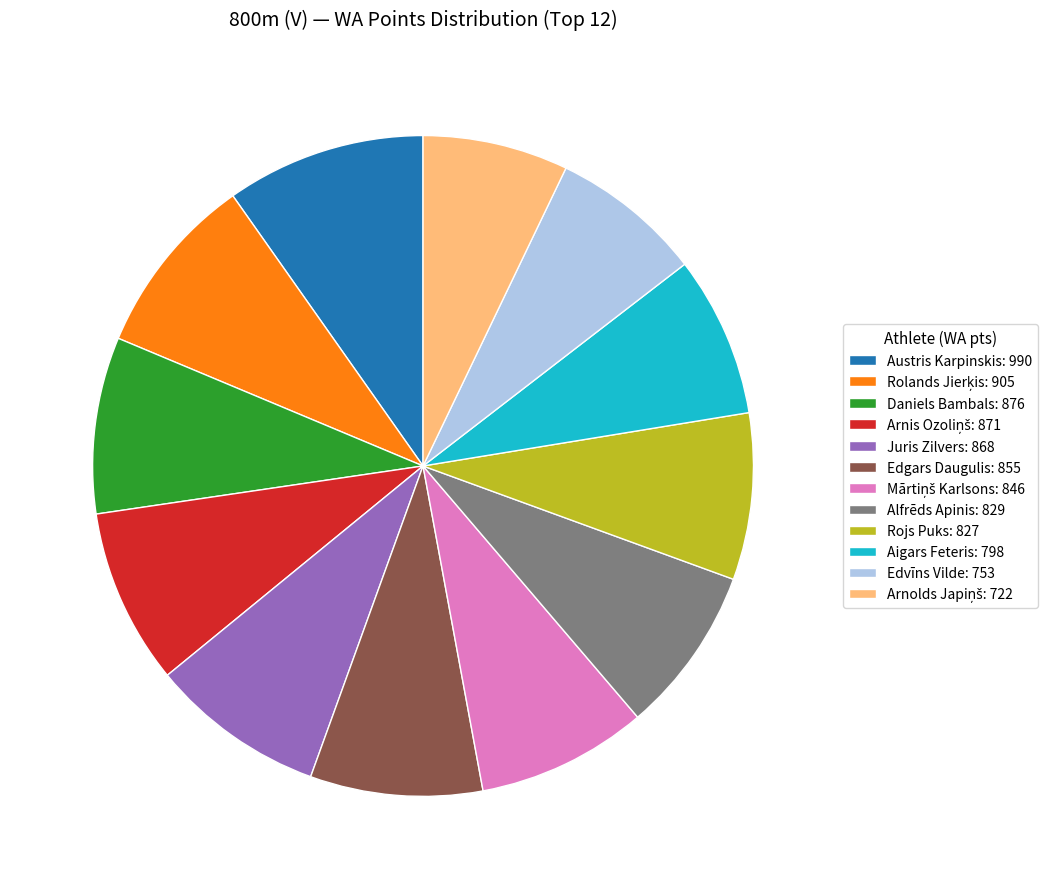

Approximately how many times larger is the value at Aigars Feteris: 798 compared to Juris Zilvers: 868?

0.9